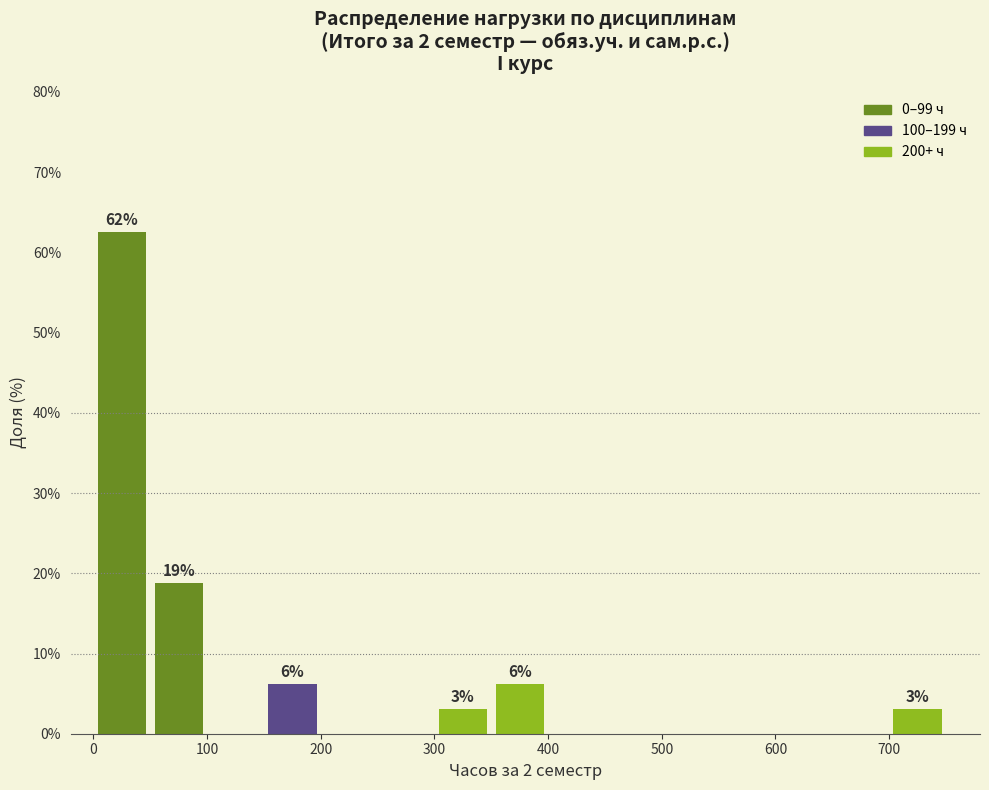

Which range on the x-axis has the tallest bar?

0 to 50